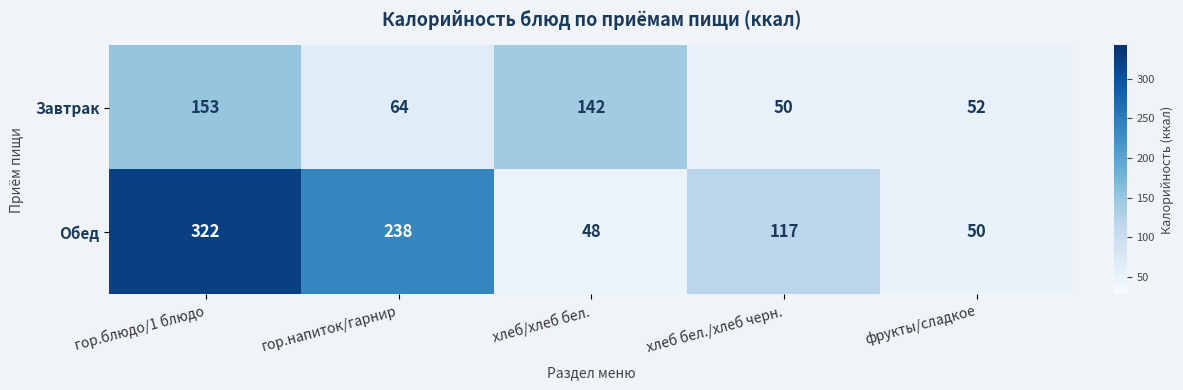

At which category does the chart reach its minimum across all series?

хлеб/хлеб бел.